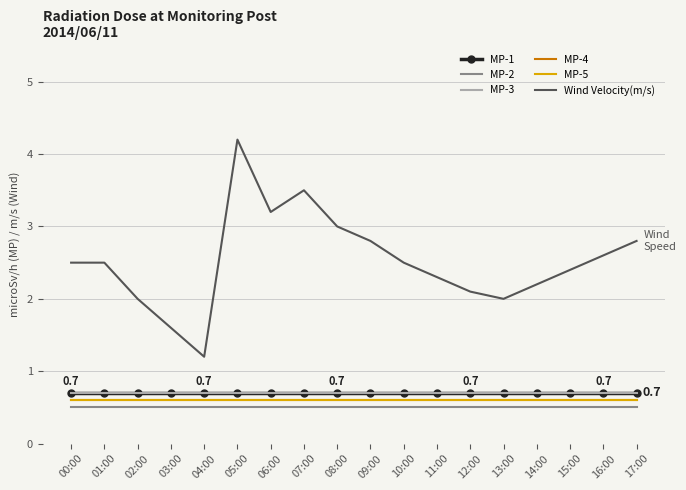

Rank the categories by MP-4 value from highest to lowest.

00:00, 01:00, 02:00, 03:00, 04:00, 05:00, 06:00, 07:00, 08:00, 09:00, 10:00, 11:00, 12:00, 13:00, 14:00, 15:00, 16:00, 17:00